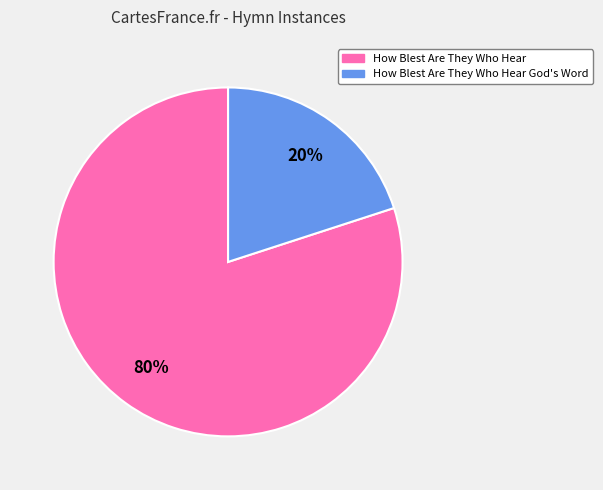

Which slice is the smallest?

How Blest Are They Who Hear God's Word